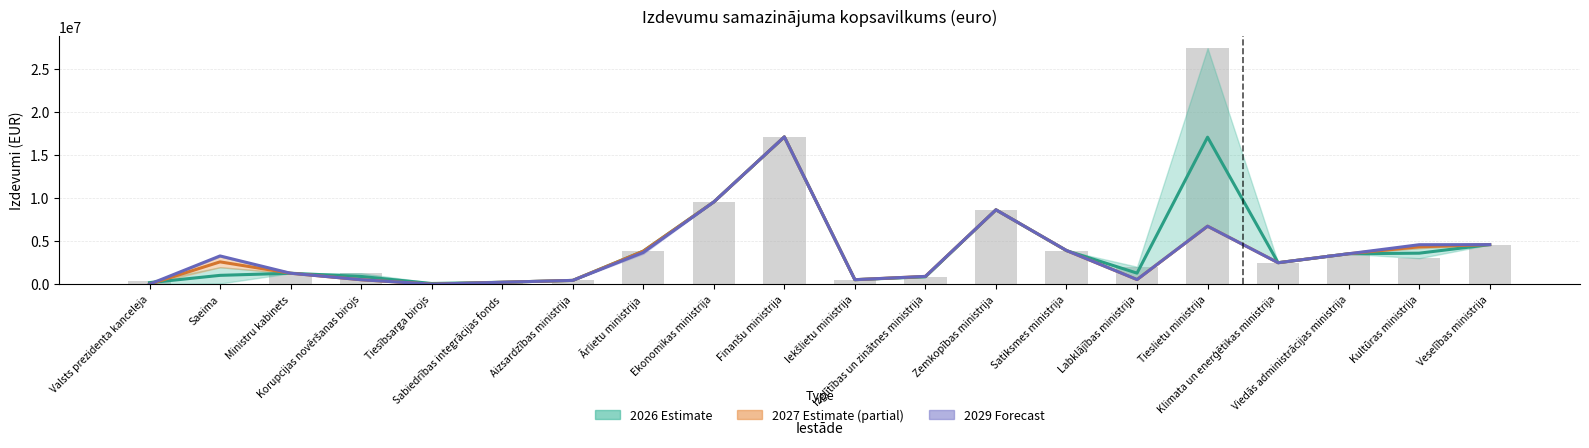

What position from the left is Zemkopības ministrija?

13